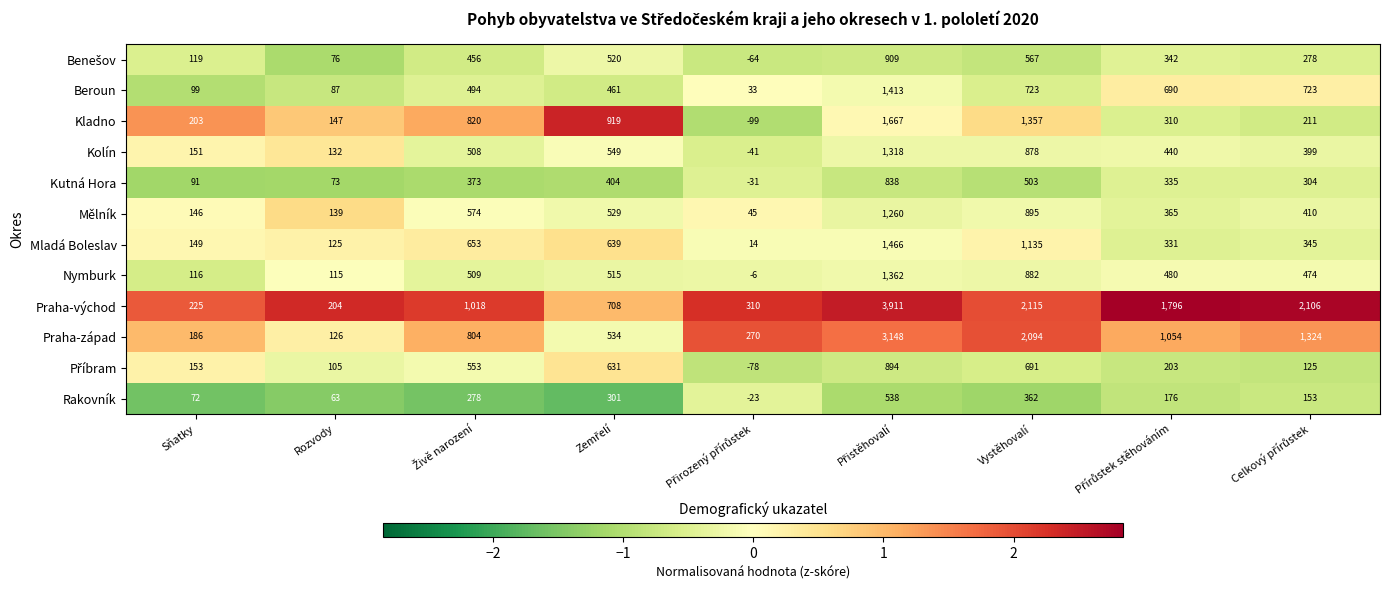

What is the difference between the maximum and minimum values in the Beroun series?

1380